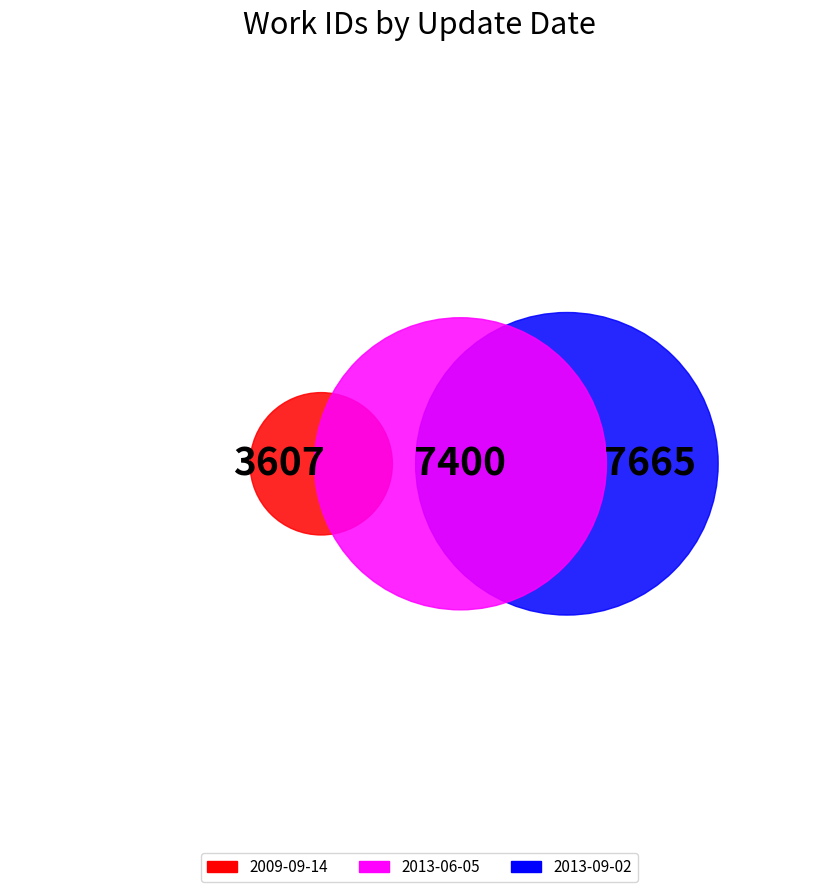

Does 2013-06-05 represent more than half of the total?

No